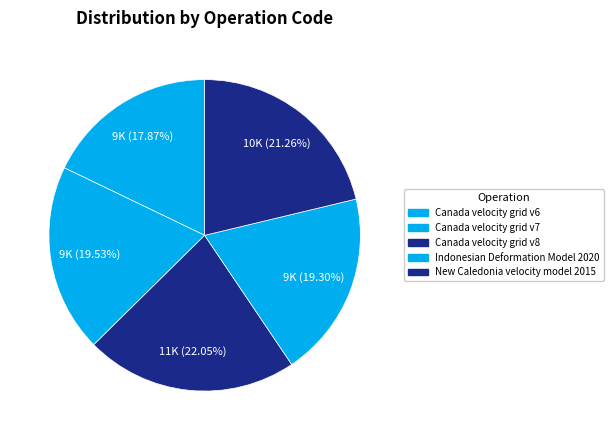

To the nearest percent, what is the difference between the largest and smallest slice percentages?

4%